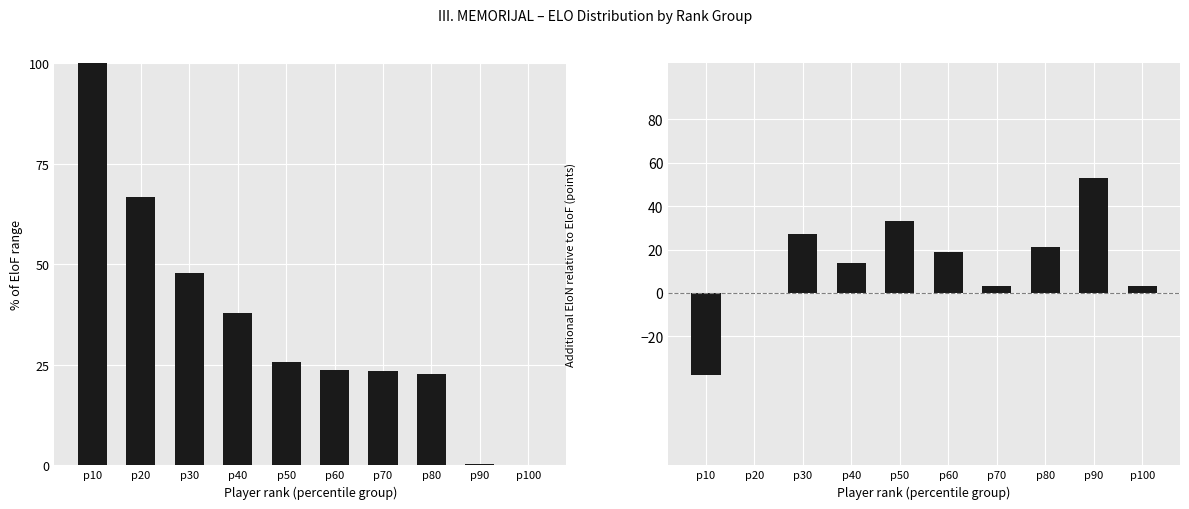

Reading left to right, what are all the values shown in this chart?

EloF: p10=100.0	p20=66.8	p30=47.7	p40=37.8	p50=25.8	p60=23.7	p70=23.3	p80=22.6	p90=0.4	p100=0.0
EloN - EloF: p10=-38.0	p20=0.0	p30=27.0	p40=14.0	p50=33.0	p60=19.0	p70=3.0	p80=21.0	p90=53.0	p100=3.0